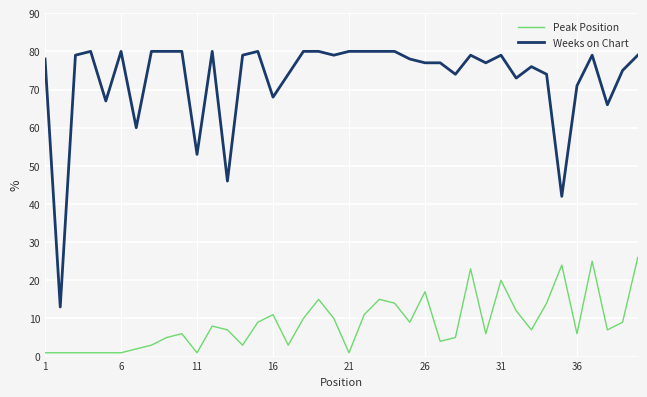

How many lines are shown in the chart?

2